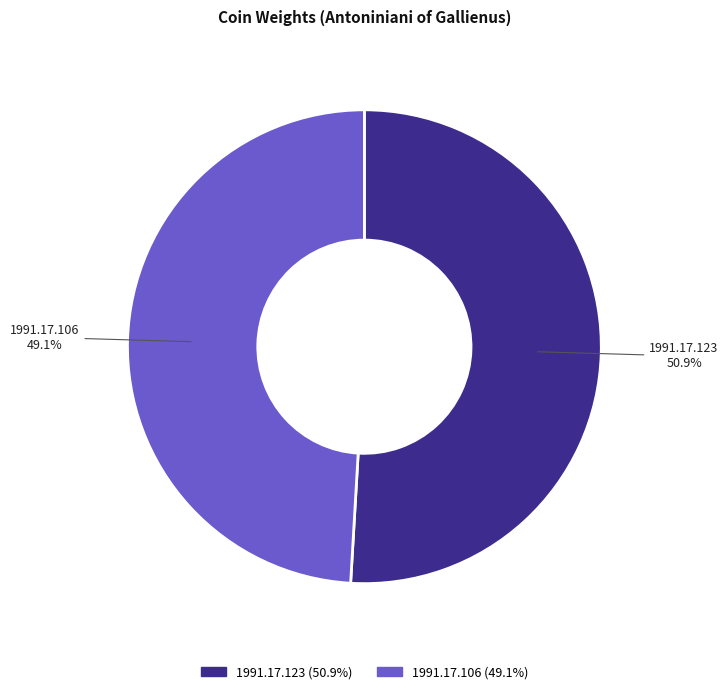

To the nearest percent, what is the difference between the 1991.17.106 and 1991.17.123 slice percentages?

2%